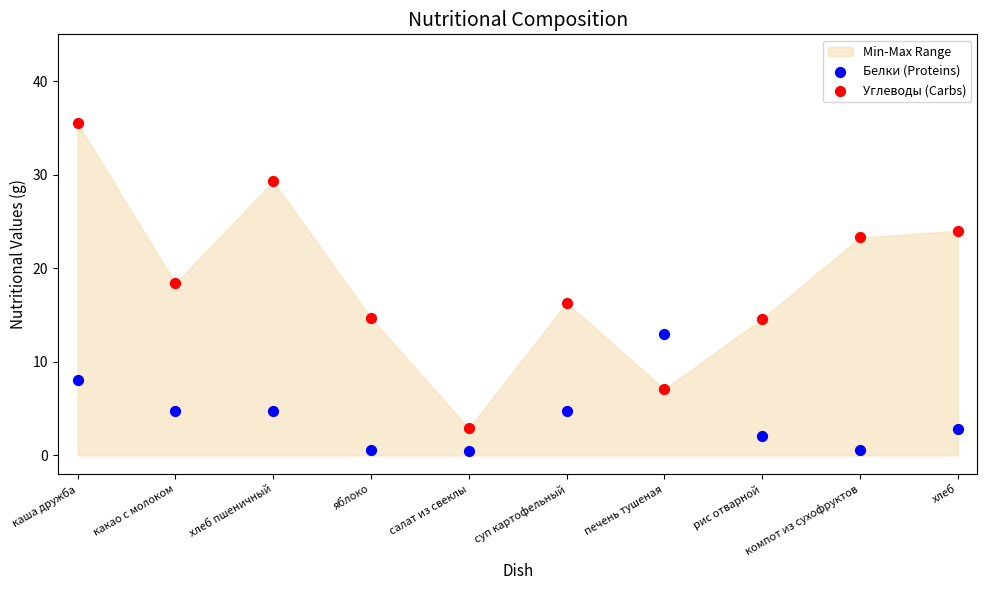

Which series reaches the maximum Y coordinate?

Углеводы (Carbs)